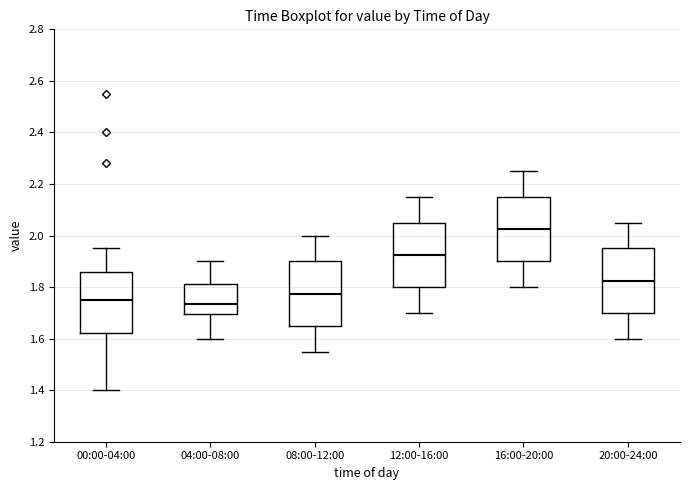

Reading left to right, read every box against the y-axis: the position of its median line, the range the box covers, and the ends of its whiskers. The values are not printed on the chart, so give them approximately, as read against the axis.

00:00-04:00: median 1.76, box 1.62 to 1.86, whiskers 1.40 to 1.96
04:00-08:00: median 1.74, box 1.70 to 1.82, whiskers 1.60 to 1.90
08:00-12:00: median 1.78, box 1.66 to 1.90, whiskers 1.56 to 2.00
12:00-16:00: median 1.92, box 1.80 to 2.06, whiskers 1.70 to 2.16
16:00-20:00: median 2.02, box 1.90 to 2.16, whiskers 1.80 to 2.26
20:00-24:00: median 1.82, box 1.70 to 1.96, whiskers 1.60 to 2.06